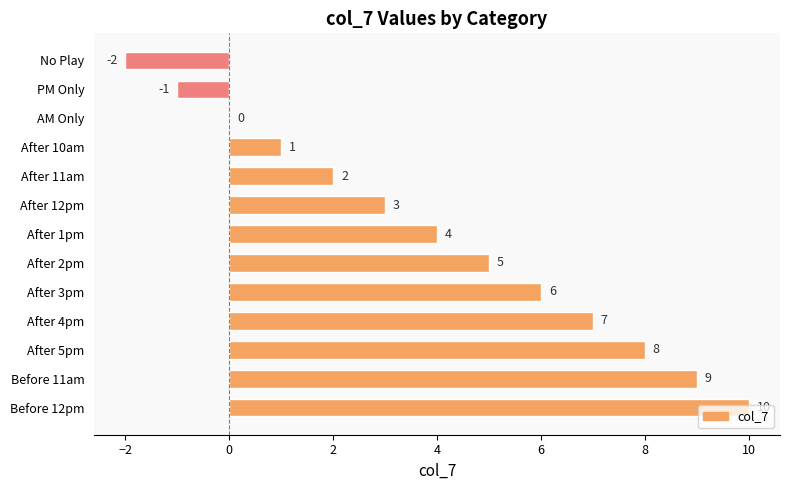

Where is the data nearest to the value 4?

After 1pm